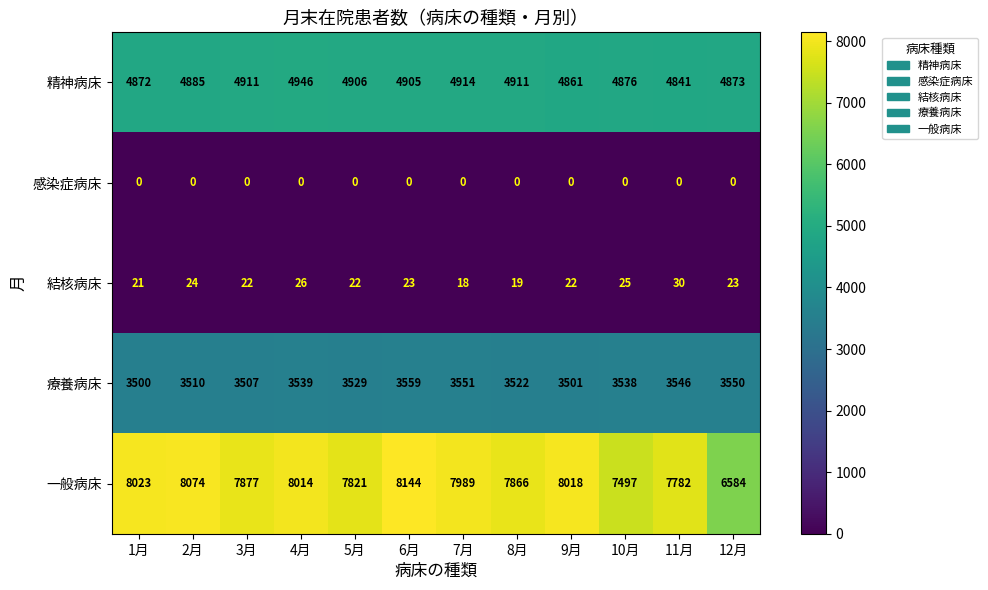

At 9月, list the series in order from largest to smallest.

一般病床, 精神病床, 療養病床, 結核病床, 感染症病床